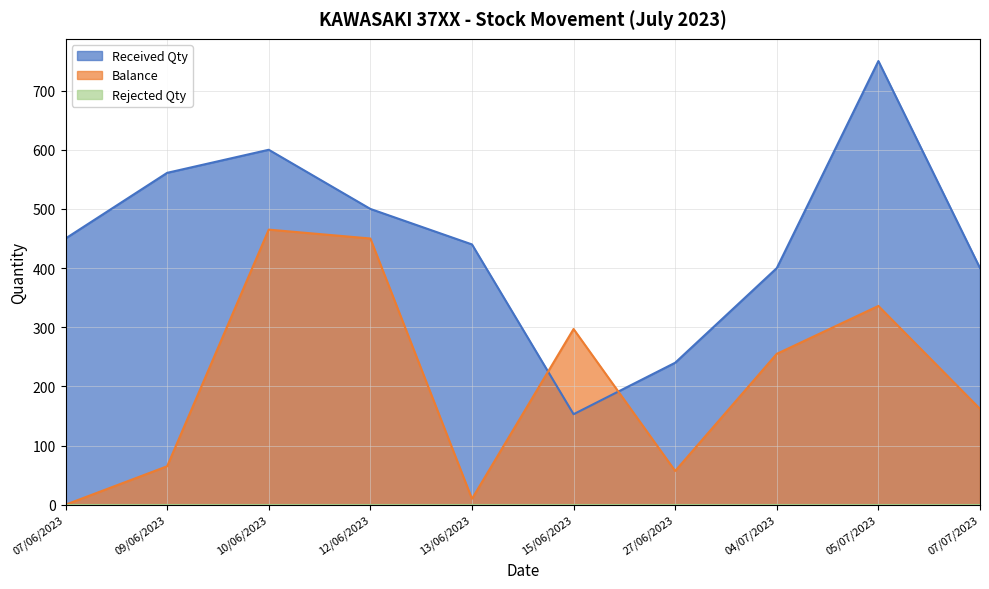

Does the chart display data point markers on the line(s)?

No